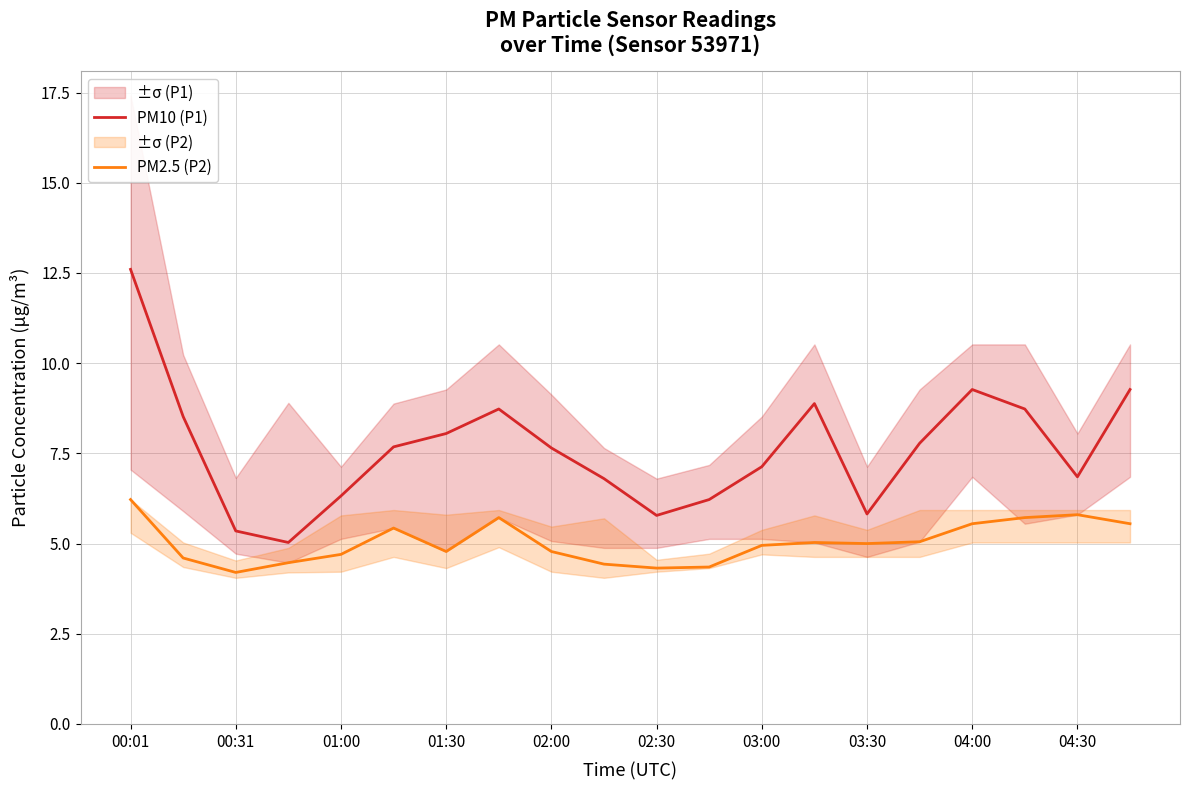

At which category is the sum across all series the highest?

00:01